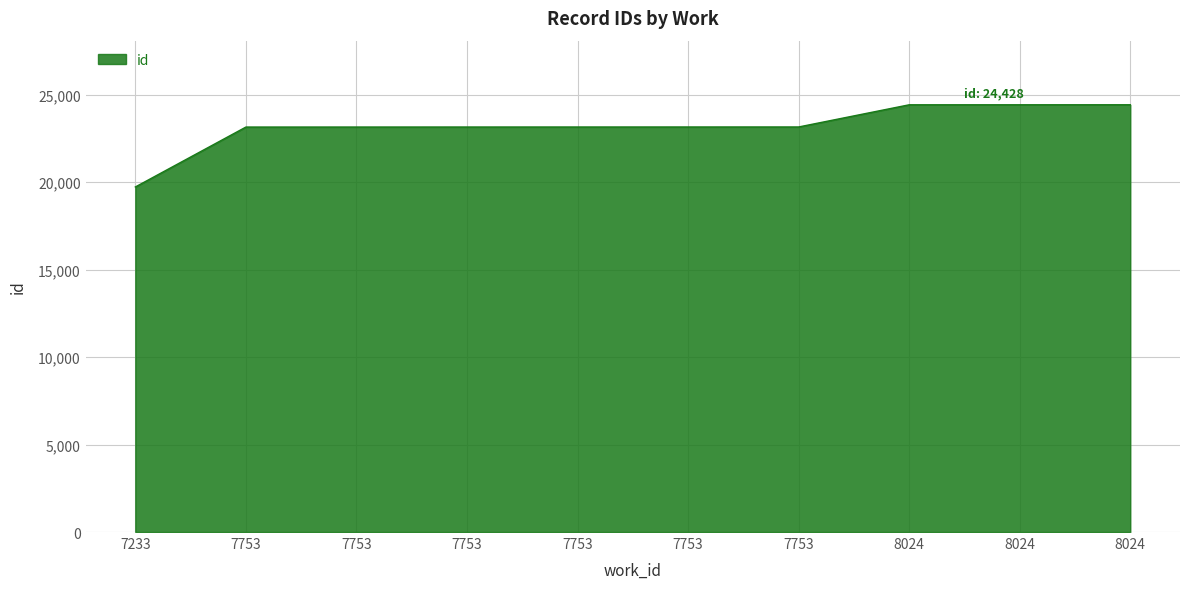

What is the sum of all values?

231942